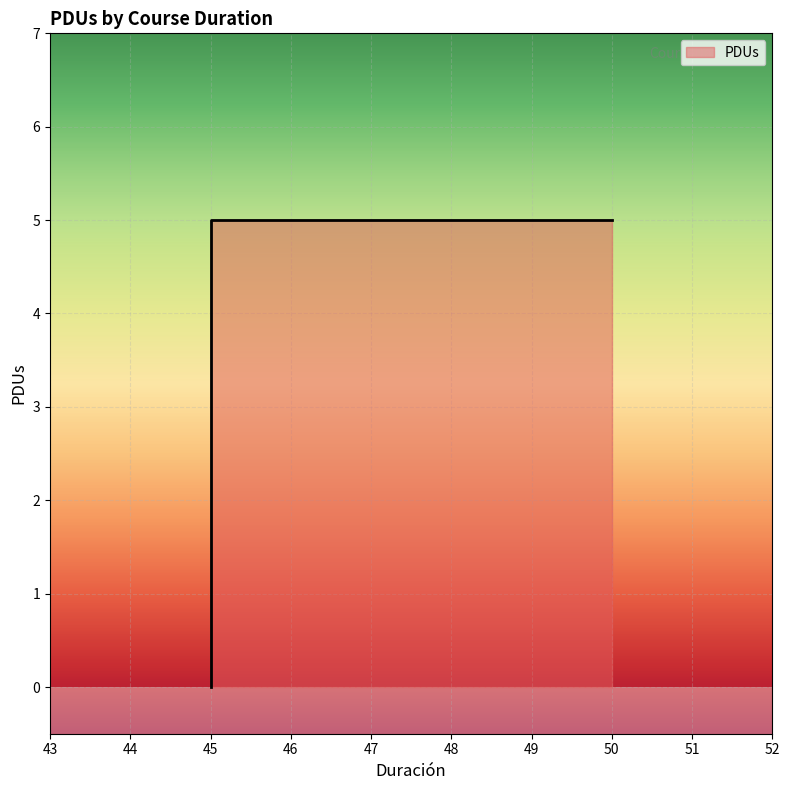

List the labels in order of value, largest first.

45, 50, 45